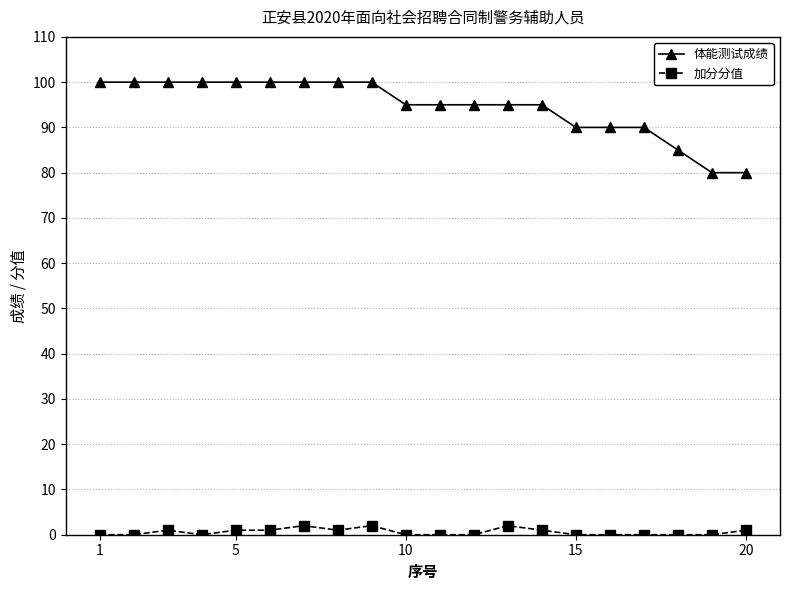

How many categories are shown in the chart?

20